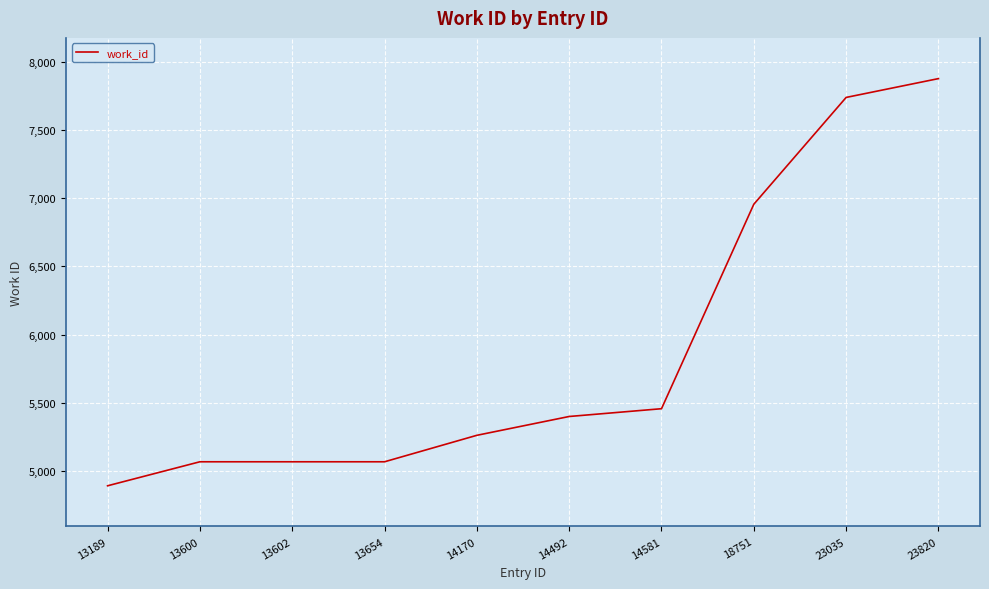

At which label is the value closest to 6384?

18751